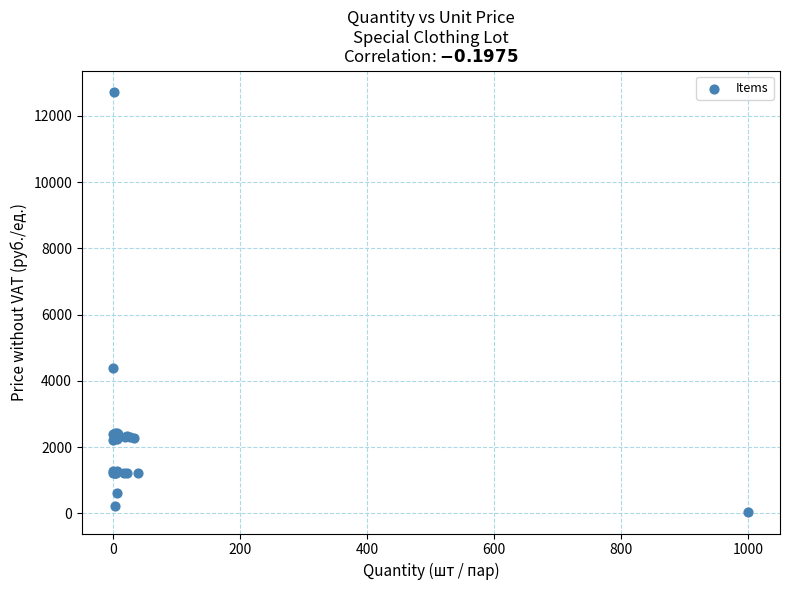

What Y value in the scatter plot is closest to 6382?

4394.1